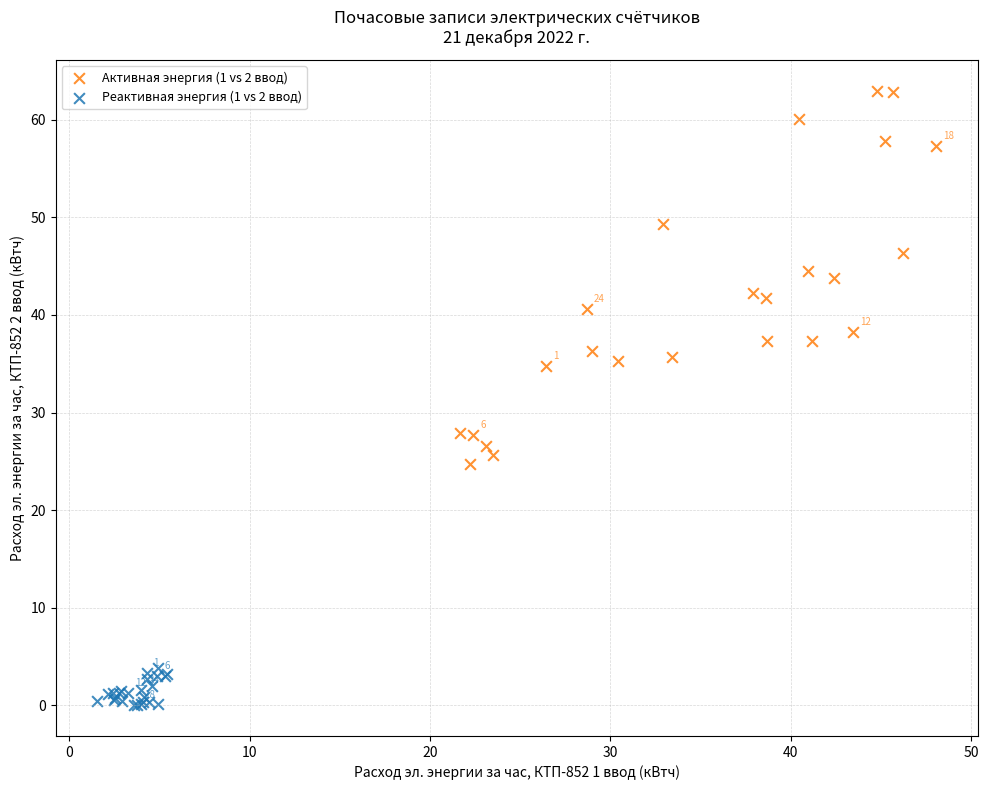

Which series has the widest spread of Y values?

Активная энергия (1 vs 2 ввод)